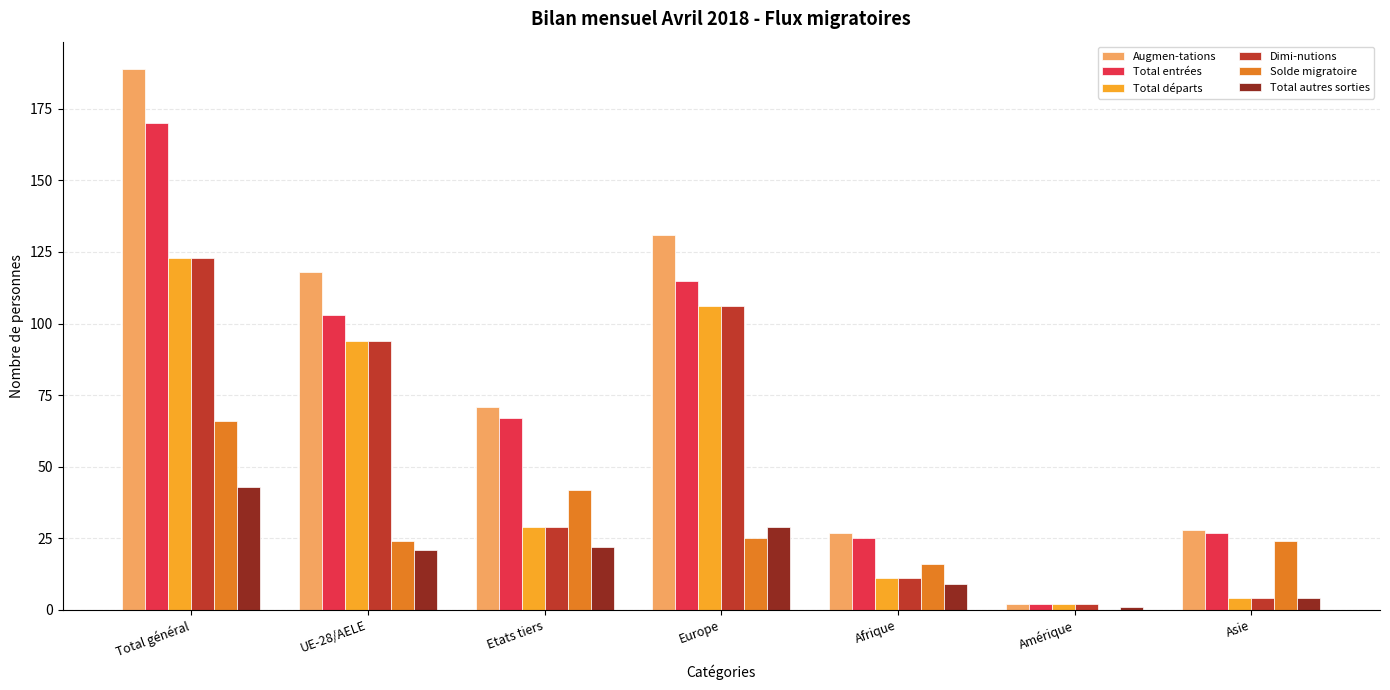

The Total entrées series shows 170 at Total général. True or false?

True